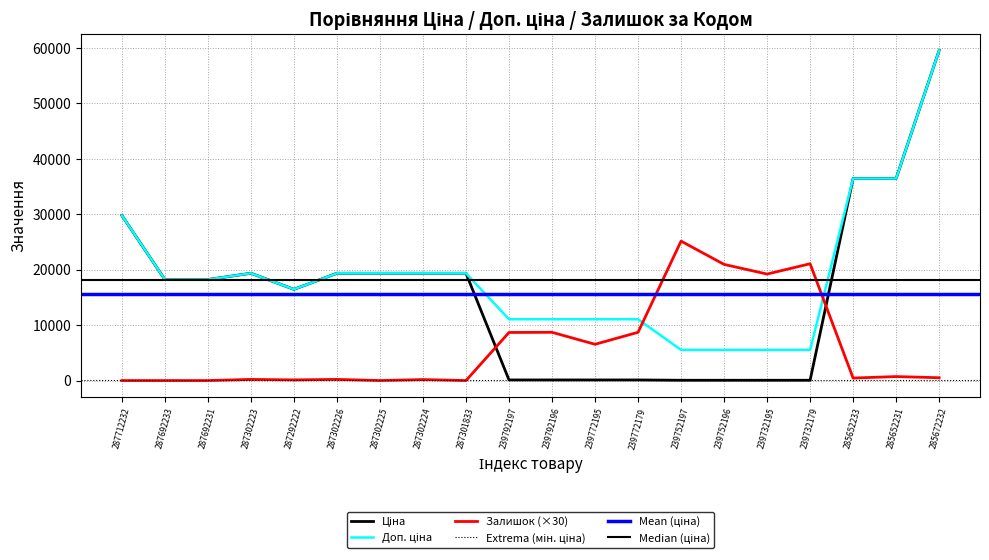

What is the total value across all series at 287302224?

38866.1